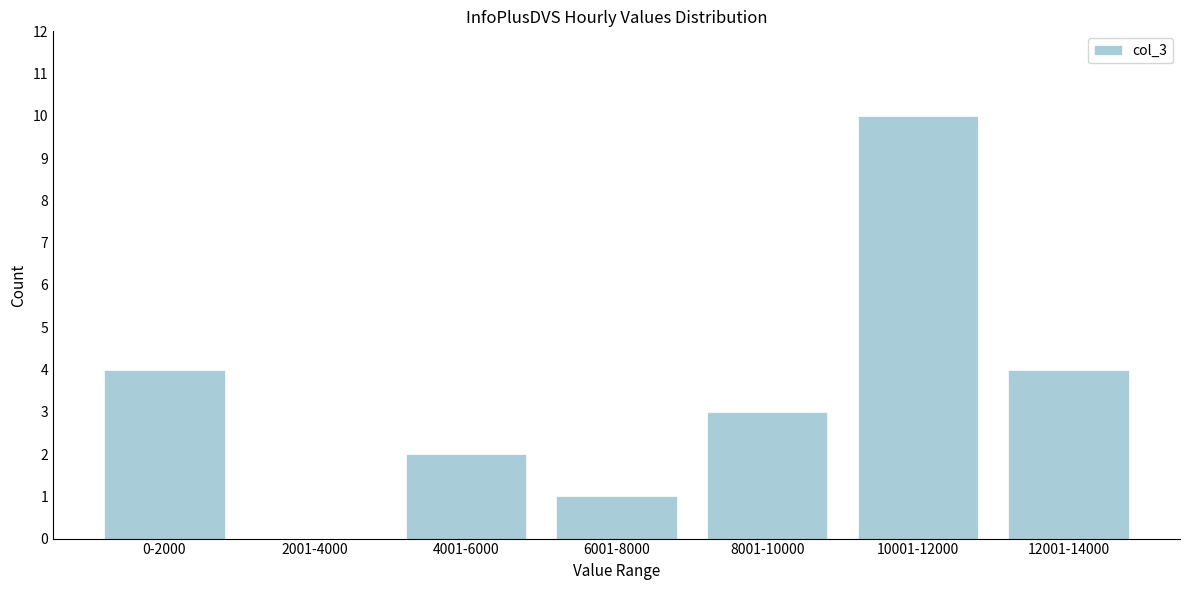

Reading left to right, what are all the values shown in this chart?

0-2000=4	2001-4000=0	4001-6000=2	6001-8000=1	8001-10000=3	10001-12000=10	12001-14000=4